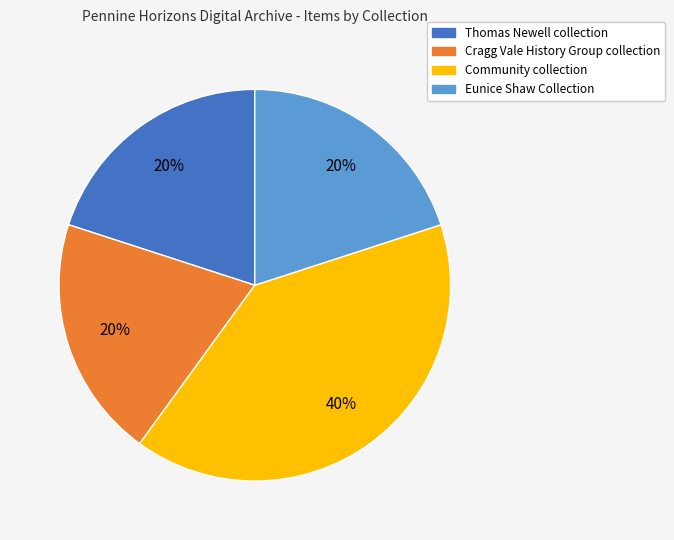

What percentage is the Cragg Vale History Group collection slice, to the nearest percent?

20%